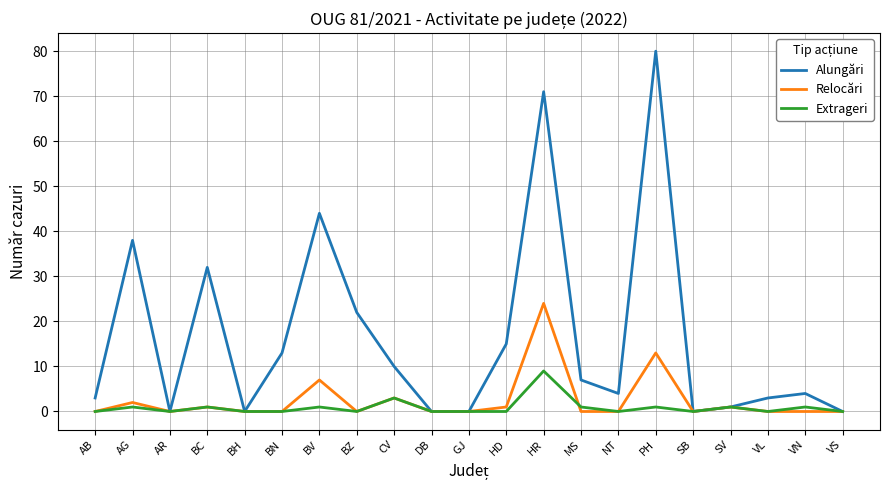

What is the sum of all Extrageri values?

19